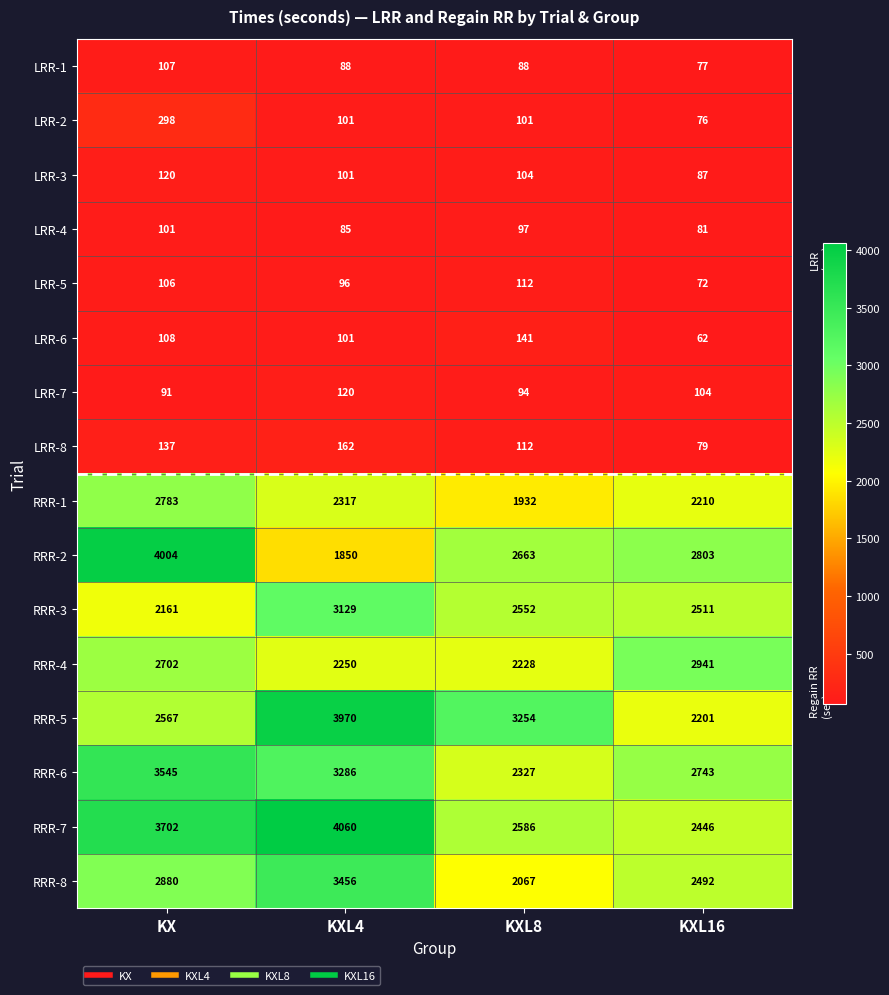

What is the total value across all series at KX?

25412